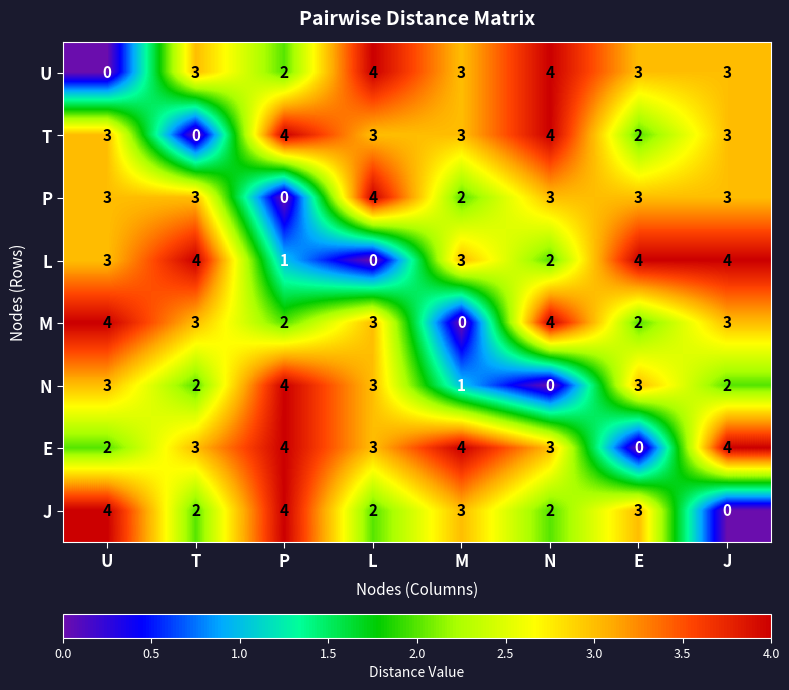

Which series changed the most between U and L?

U